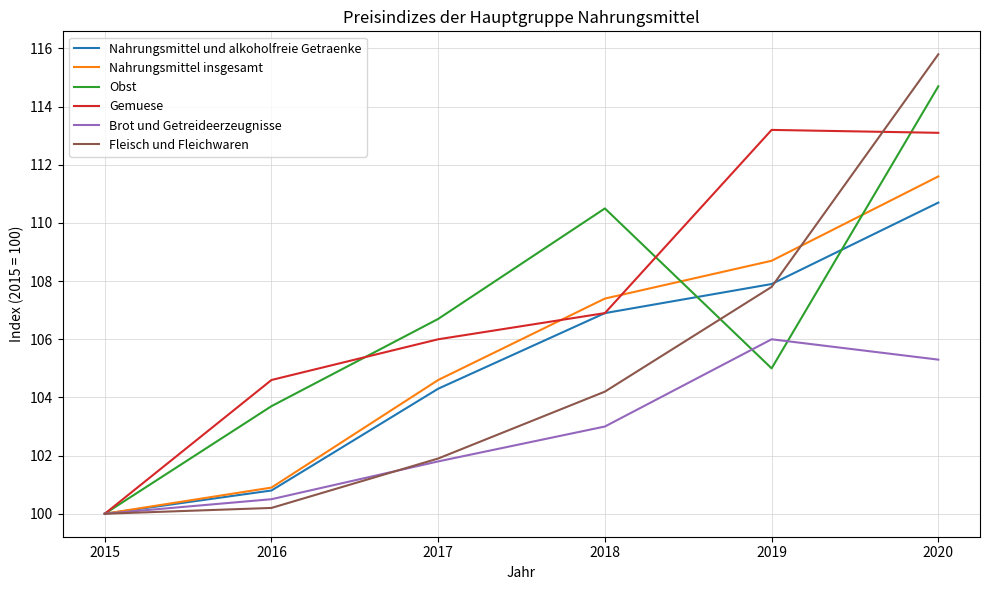

Is it true that Gemuese equals 104.6 at 2016?

True